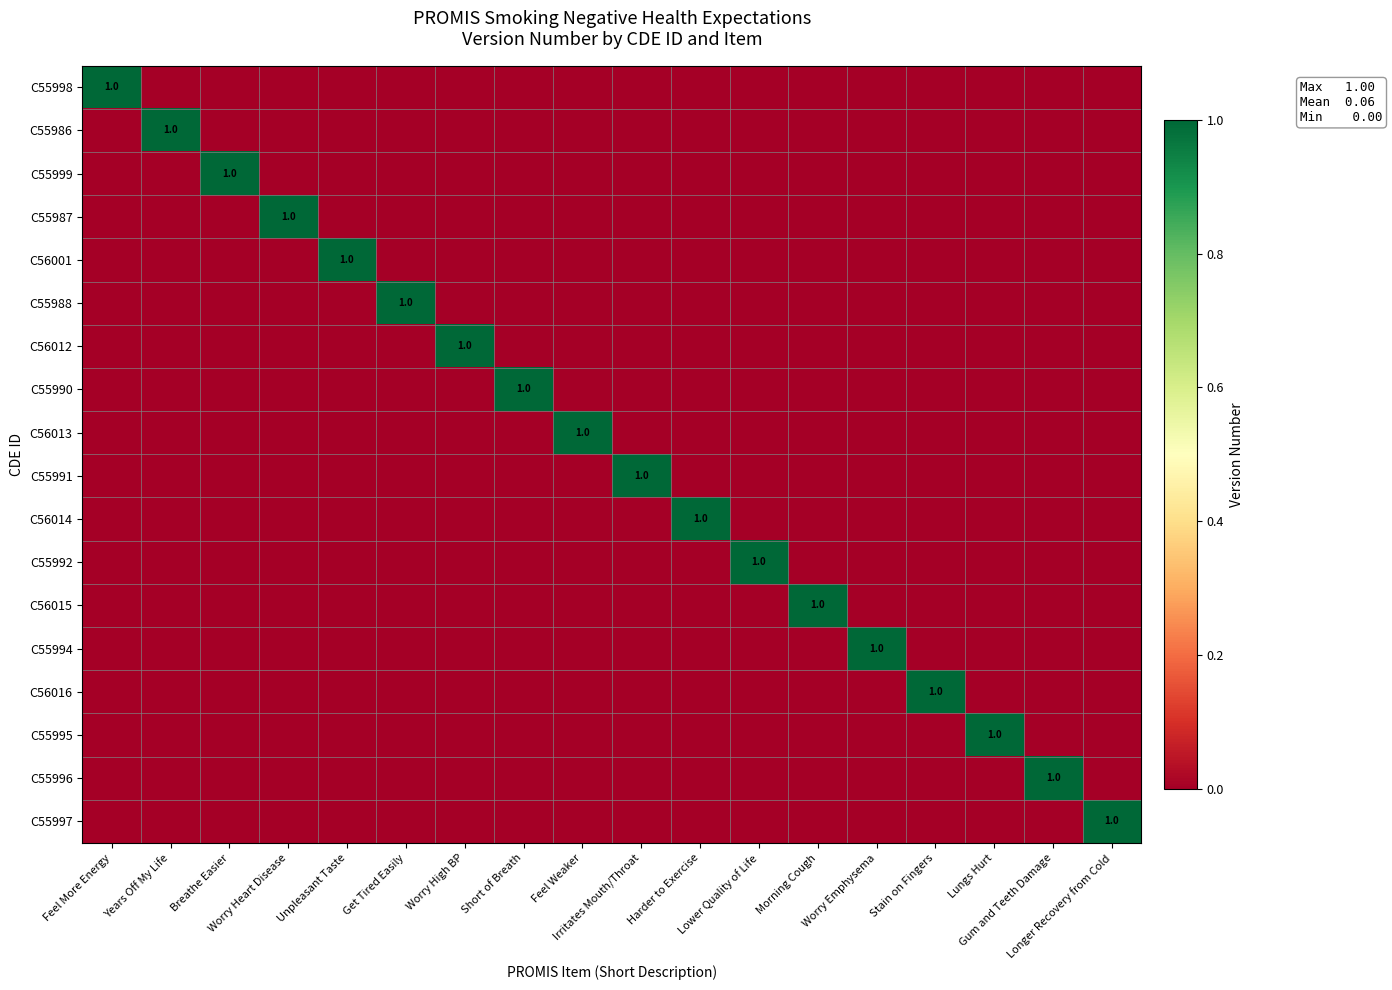

The value of C55992 at Years Off My Life is 0. True or false?

True